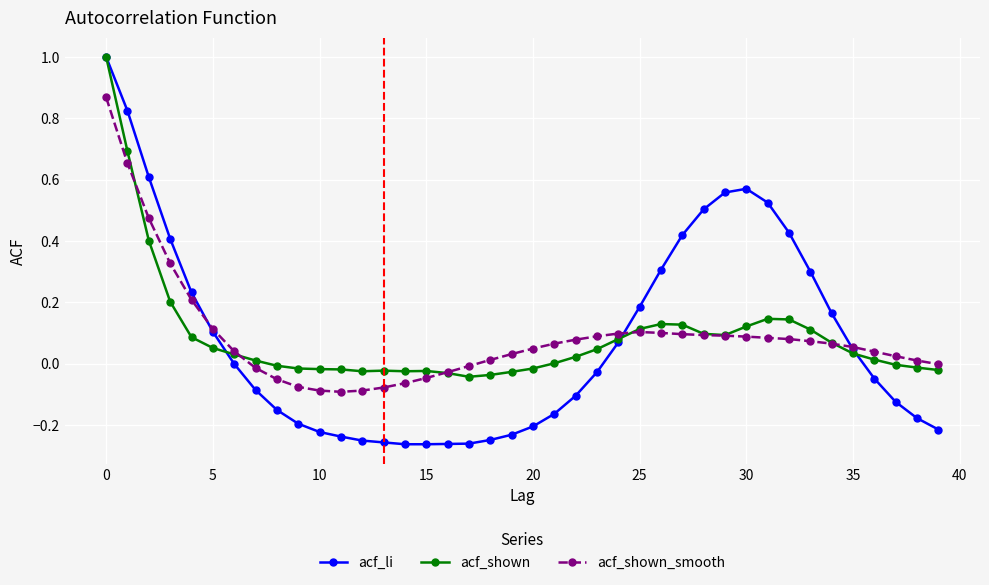

Which series has the widest spread of values?

acf_li